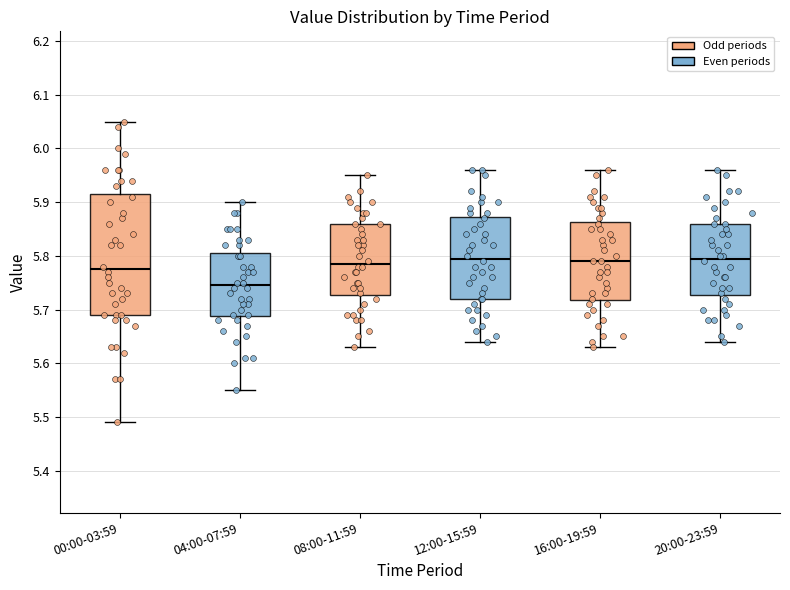

Comparing the boxes themselves (not the whiskers), which one is the tallest?

00:00-03:59